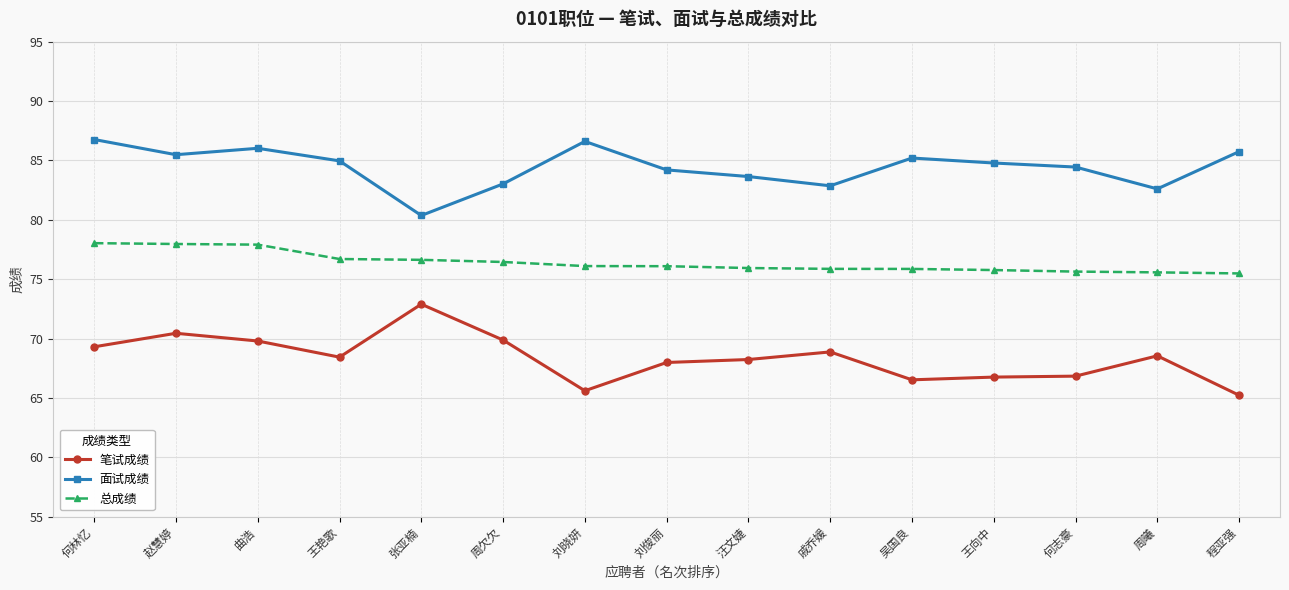

What is the value of the 笔试成绩 point at the 11th from the left?

66.5